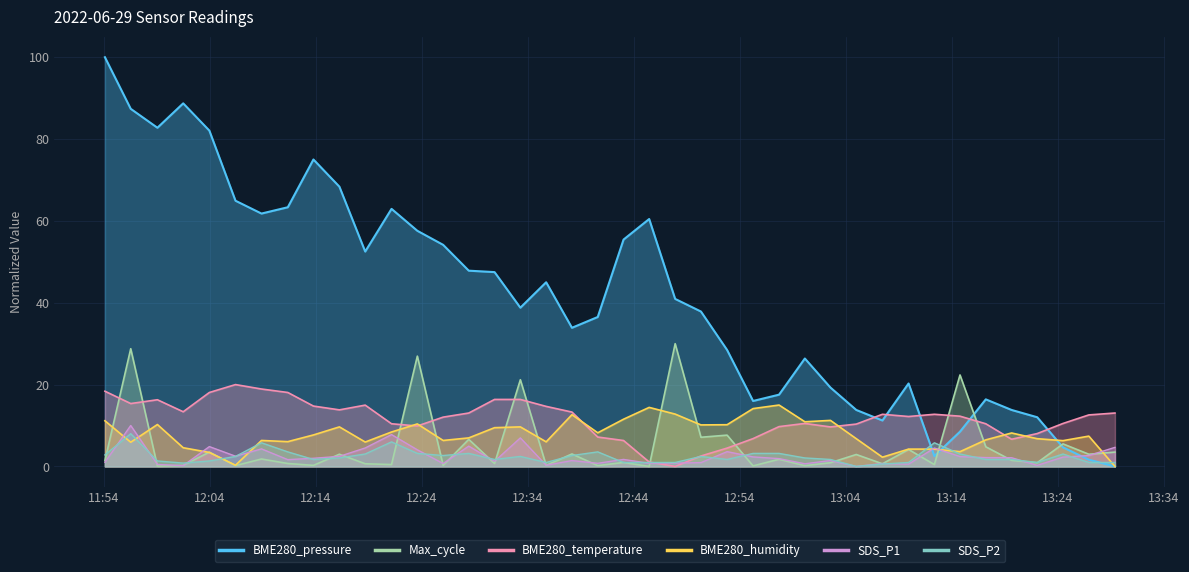

How many data points in BME280_temperature are less than 12?

17